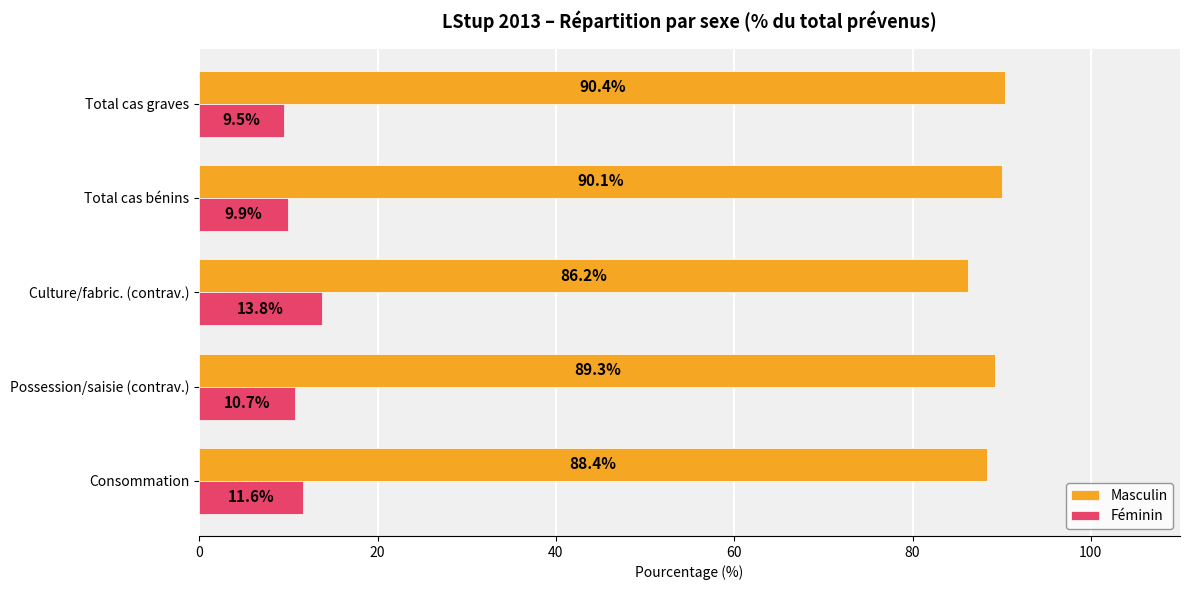

Which series changed the most between Possession/saisie (contrav.) and Total cas graves?

Féminin